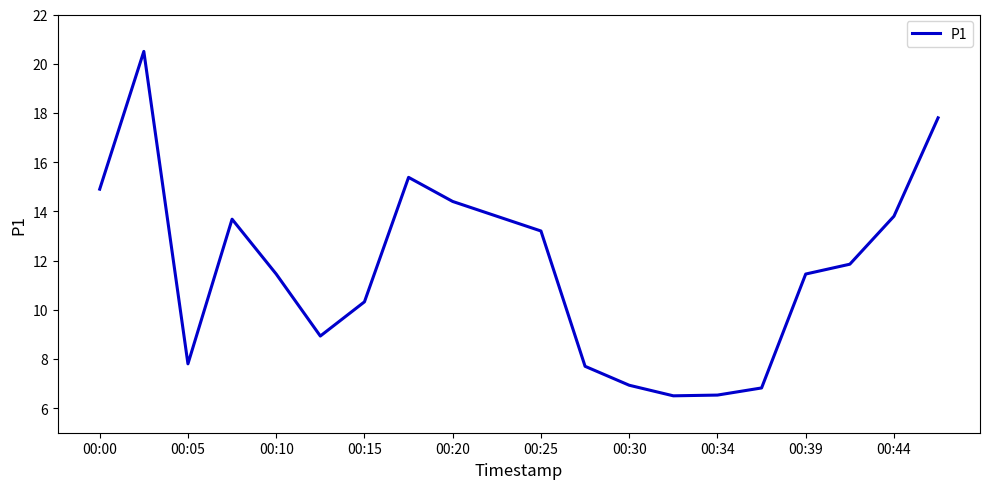

What is the difference between the maximum and minimum values?

14.0